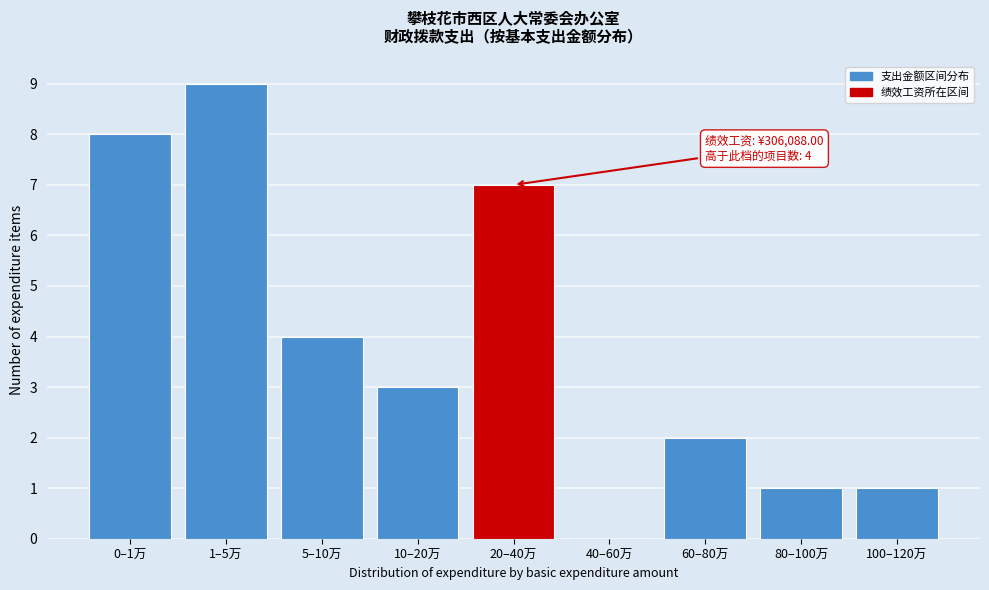

Reading left to right, what are all the values shown in this chart?

0–1万=8	1–5万=9	5–10万=4	10–20万=3	20–40万=7	40–60万=0	60–80万=2	80–100万=1	100–120万=1